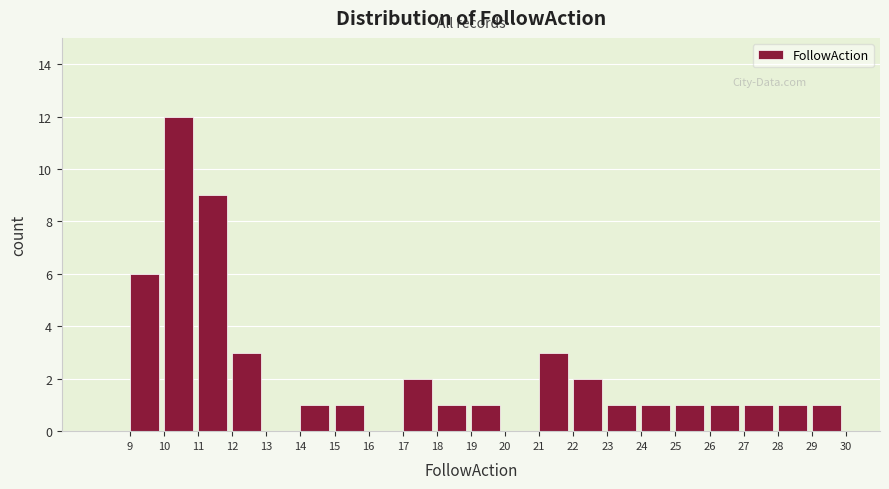

Reading left to right, transcribe this chart: for each bar, give the range it covers on the x-axis and its height. The values are not printed on the chart, so give them approximately, as read against the axis.

8 to 9: 0
9 to 10: 6
10 to 11: 12
11 to 12: 9
12 to 13: 3
13 to 14: 0
14 to 15: 1
15 to 16: 1
16 to 17: 0
17 to 18: 2
18 to 19: 1
19 to 20: 1
20 to 21: 0
21 to 22: 3
22 to 23: 2
23 to 24: 1
24 to 25: 1
25 to 26: 1
26 to 27: 1
27 to 28: 1
28 to 29: 1
29 to 30: 1
30 to 31: 0